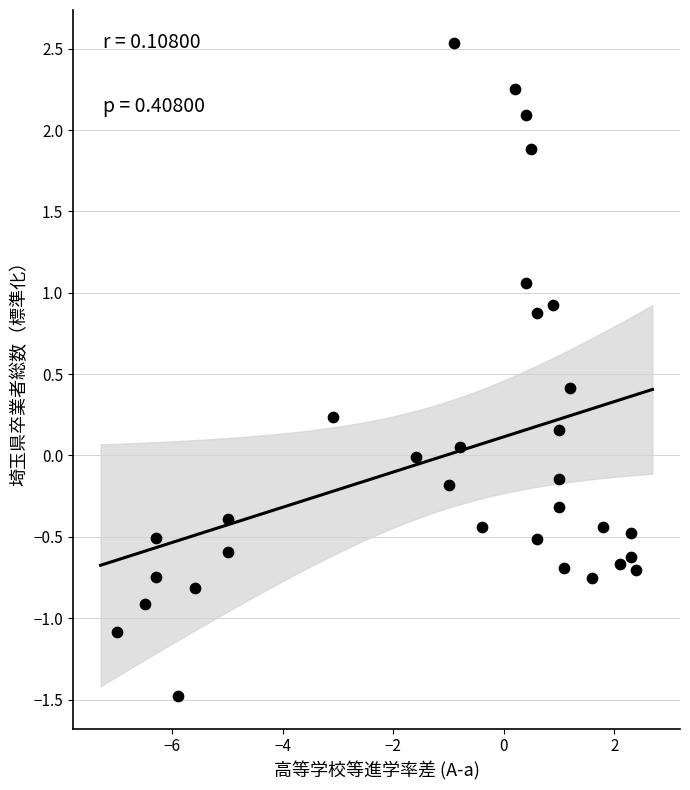

What is the range of Y values (max minus min)?

4.0